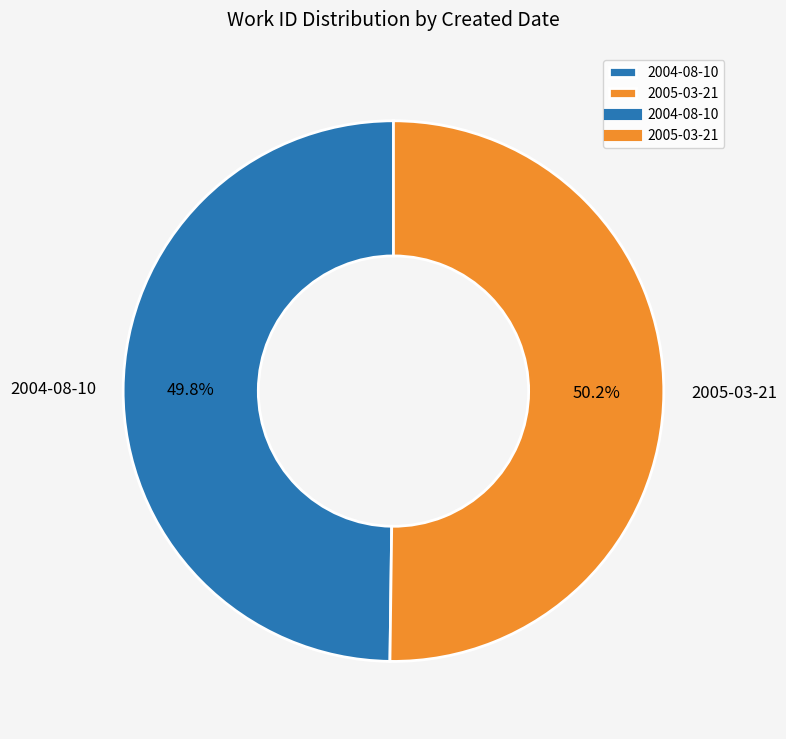

Is there any slice that represents more than half of the pie?

Yes